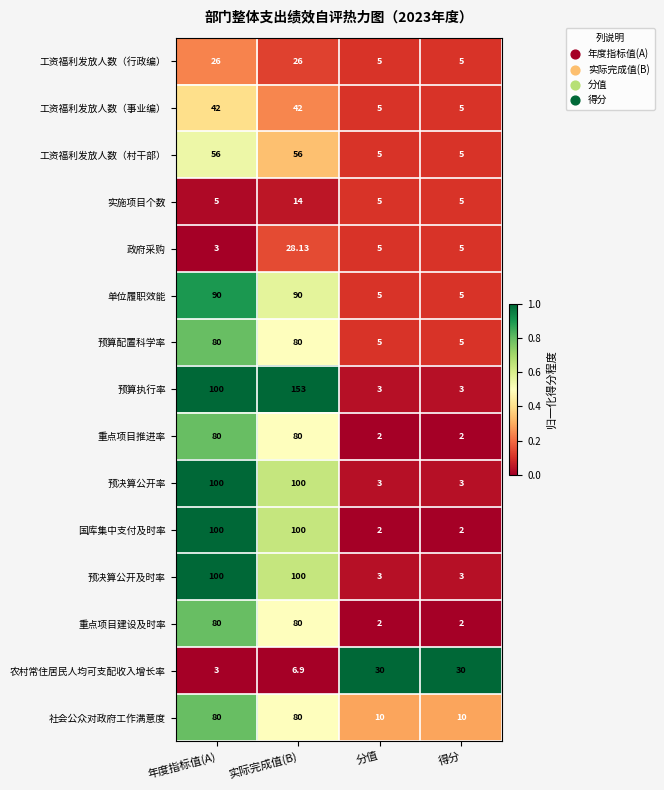

What is the total value across all series at 实际完成值(B)?

1036.0